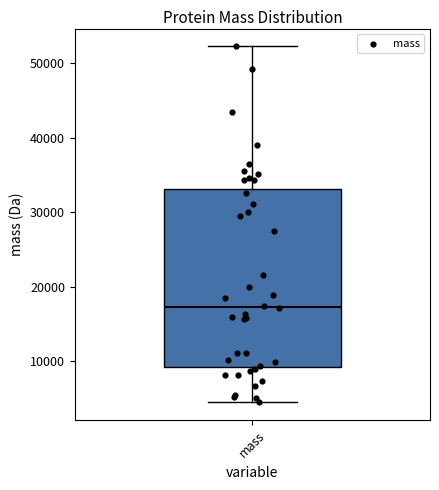

Transcribe this box plot: give where the median line is, the range the box spans, and where the two whiskers end, as read against the y-axis. The values are not printed on the chart, so give them approximately, as read against the axis.

median 17000, box 9000 to 33000, whiskers 4000 to 52000